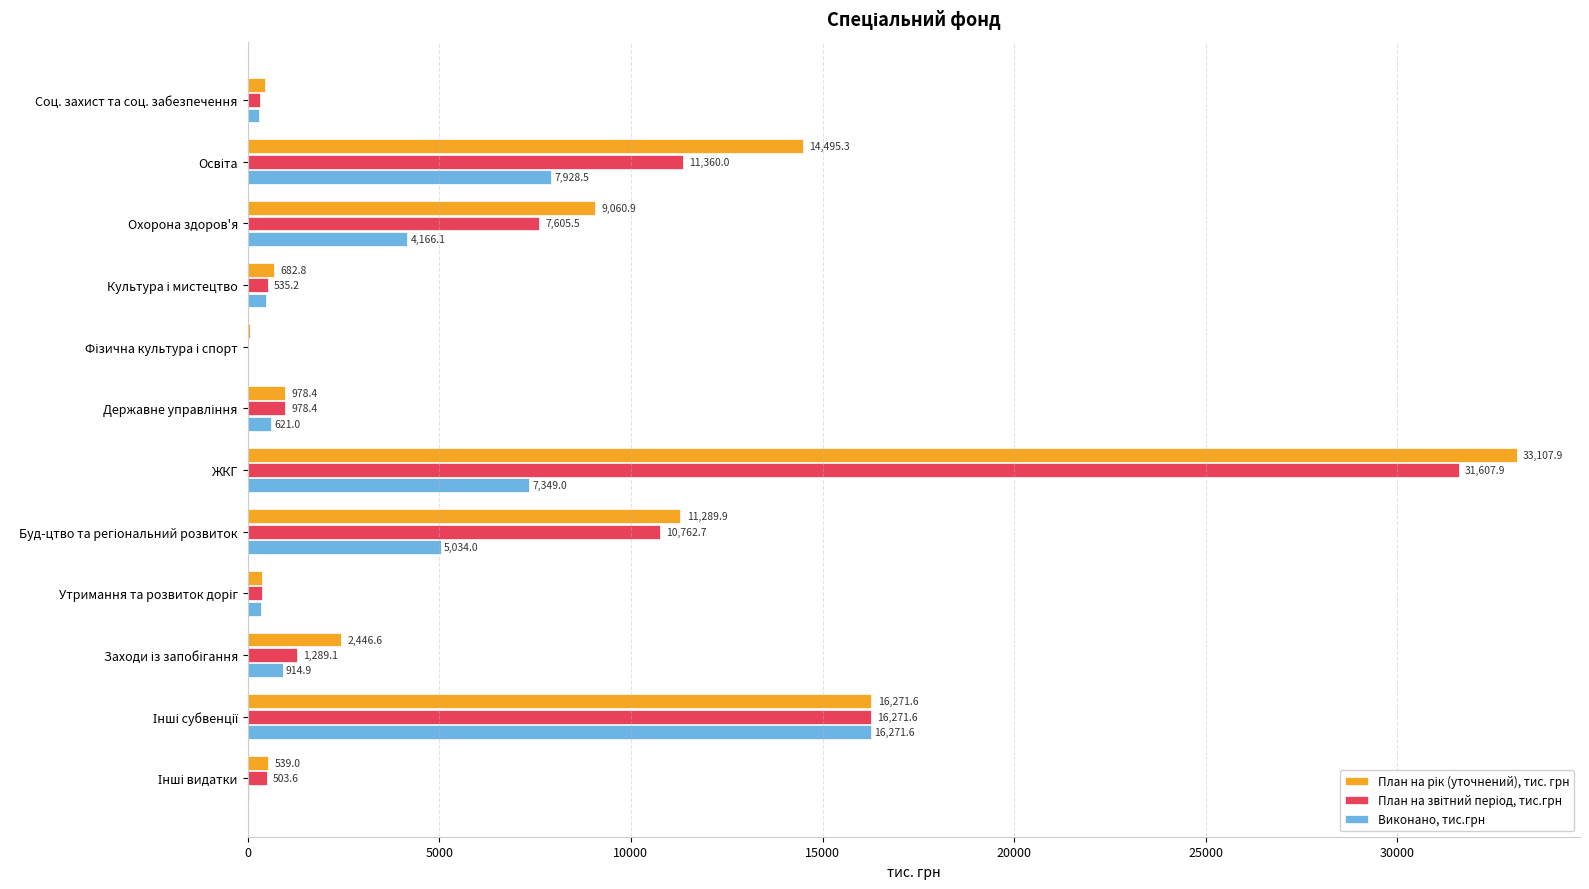

What is the highest value of the Виконано, тис.грн series?

16271.6